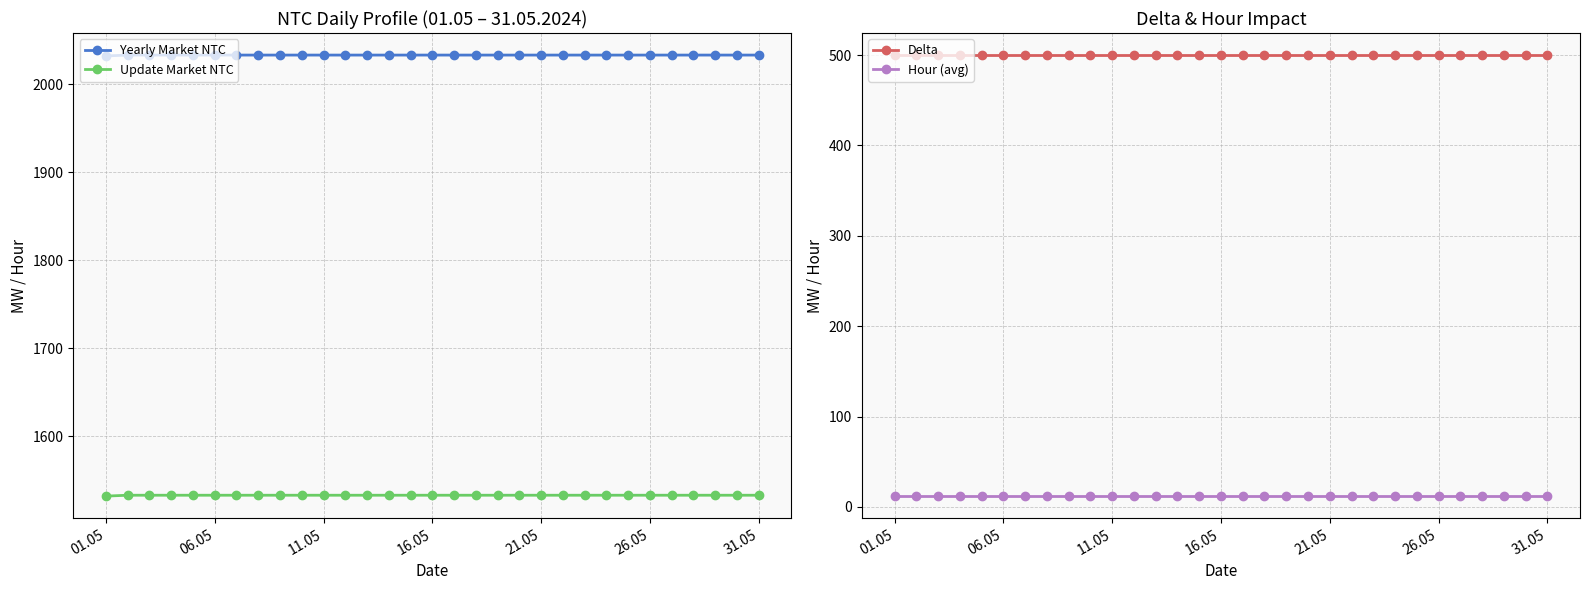

The value of Hour (avg) at 28 is 3. True or false?

False